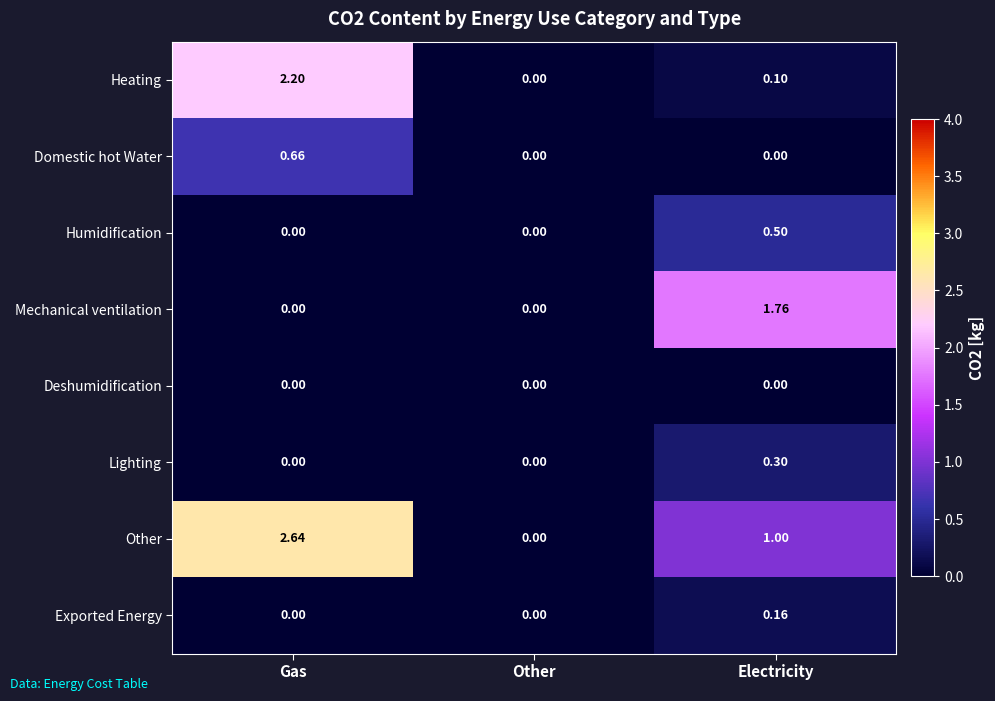

Rank the series by their maximum value, from highest to lowest.

Other, Heating, Mechanical ventilation, Domestic hot Water, Humidification, Lighting, Exported Energy, Deshumidification